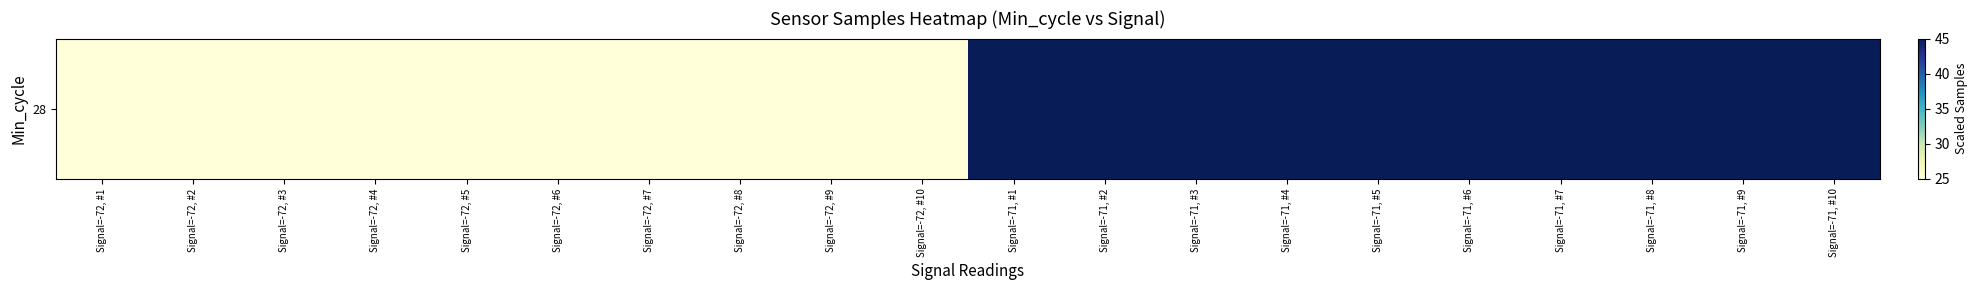

How many values exceed 44?

10